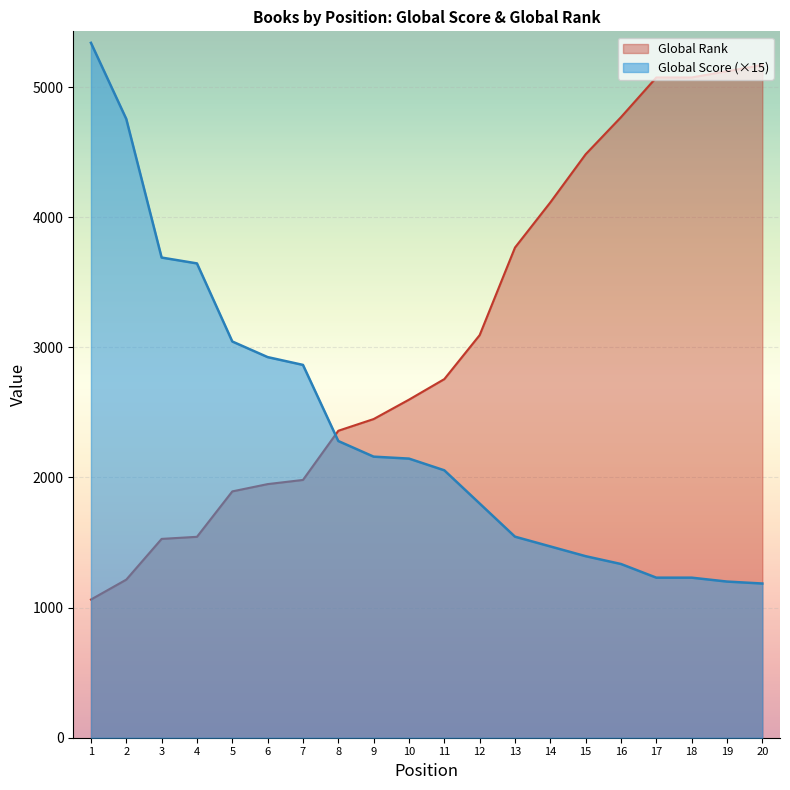

List the labels in order of Global Rank value, smallest first.

1, 2, 3, 4, 5, 6, 7, 8, 9, 10, 11, 12, 13, 14, 15, 16, 17, 18, 19, 20